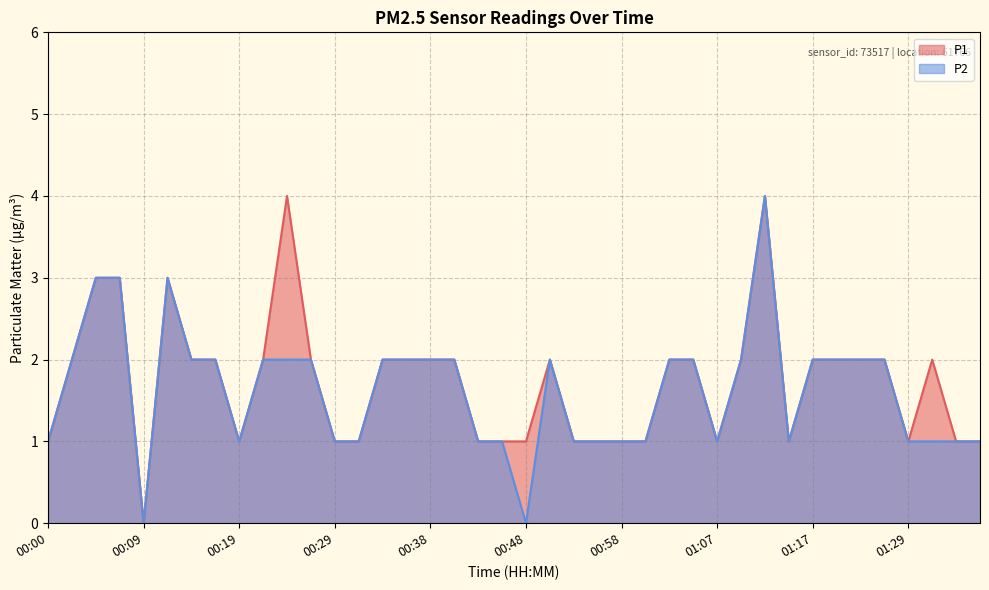

What position from the left is 01:32?

38